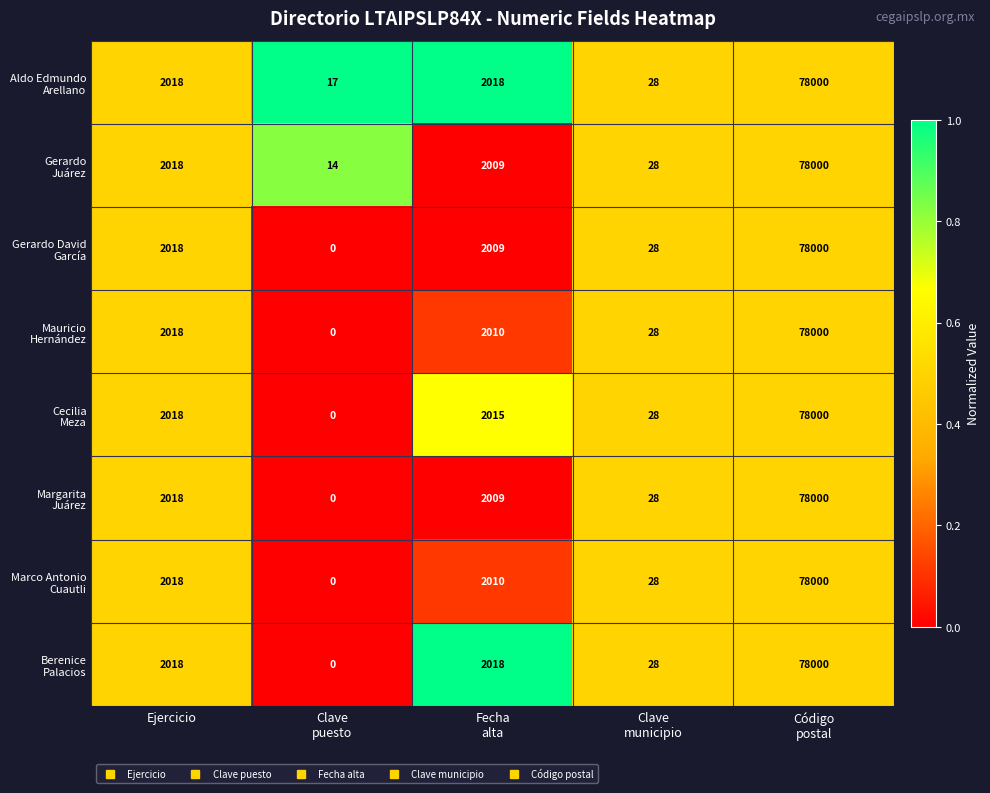

Count the number of categories in the chart.

5